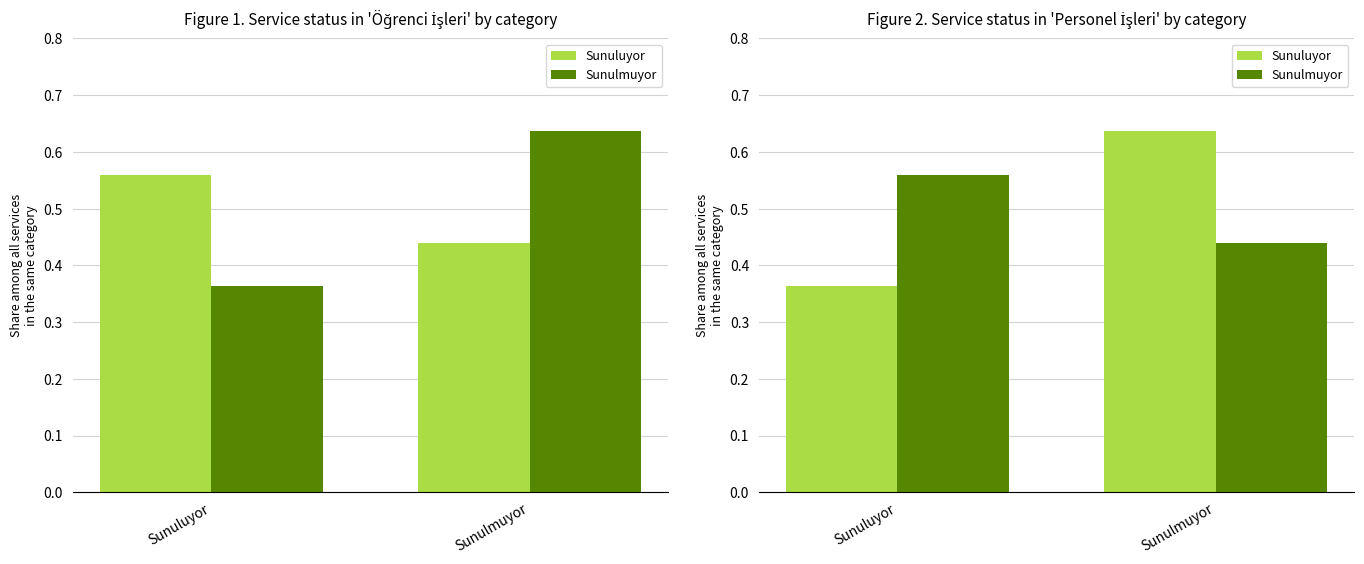

How many Sunulmuyor values are between 0 and 1?

2